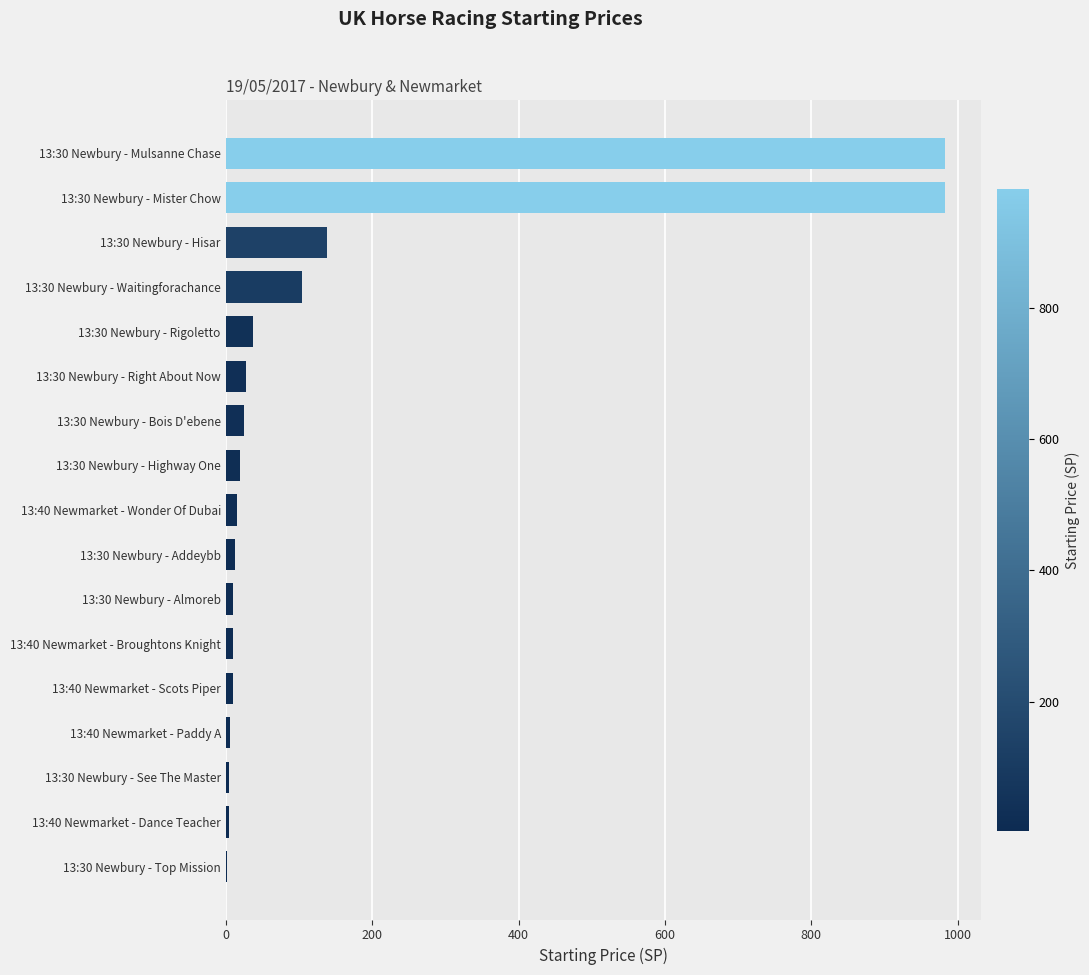

Approximately how many times larger is the value at 13:30 Newbury - Bois D'ebene compared to 13:30 Newbury - Rigoletto?

0.7